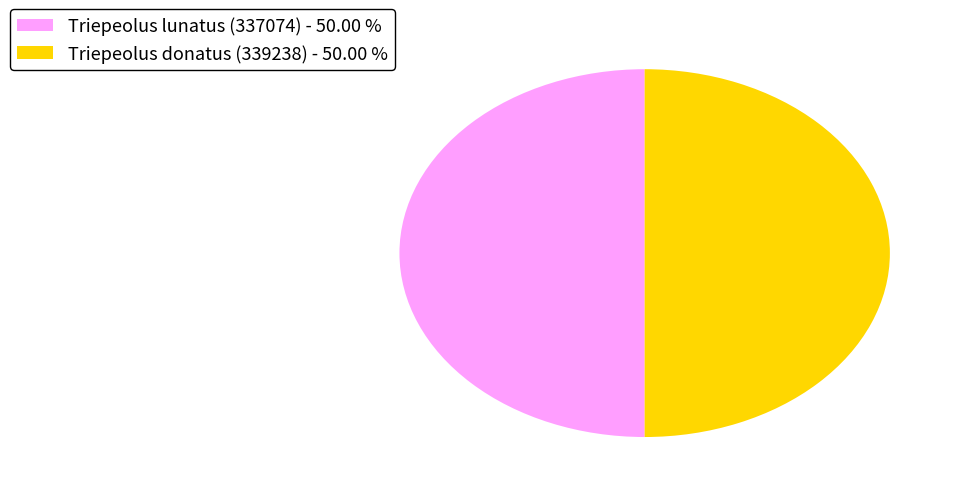

Approximately how many times larger is the value at Triepeolus donatus (339238) - 50.00 % compared to Triepeolus lunatus (337074) - 50.00 %?

1.0